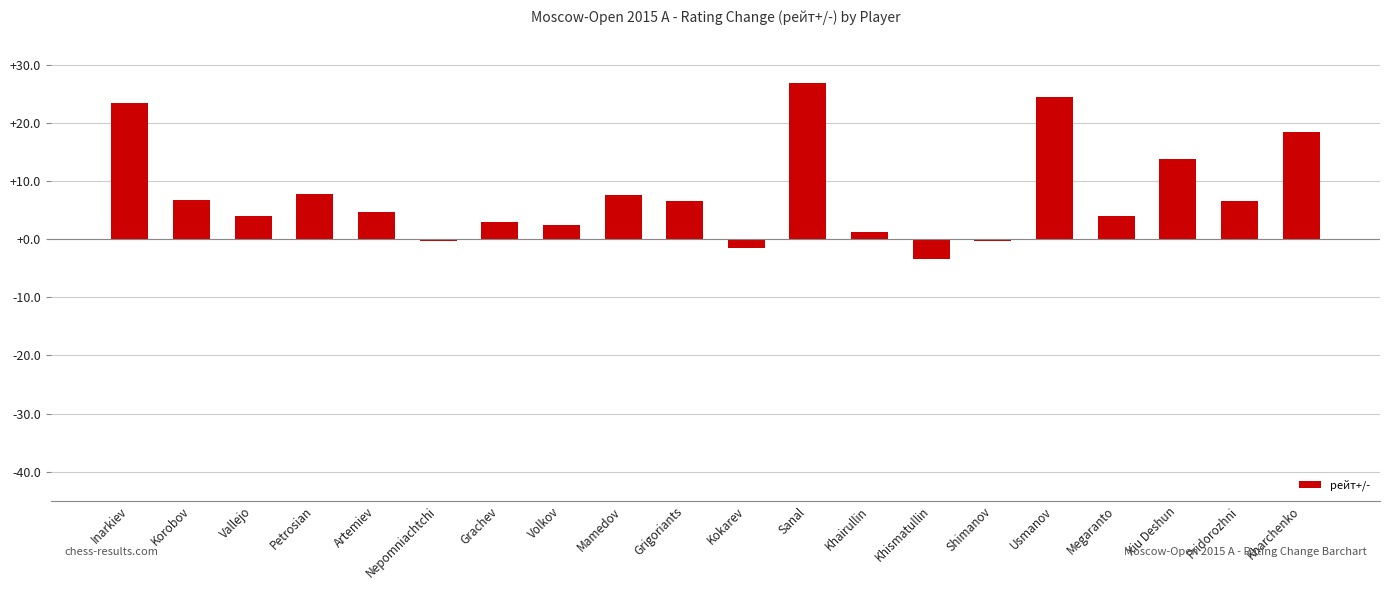

What is the label of the 9th bar from the right?

Sanal